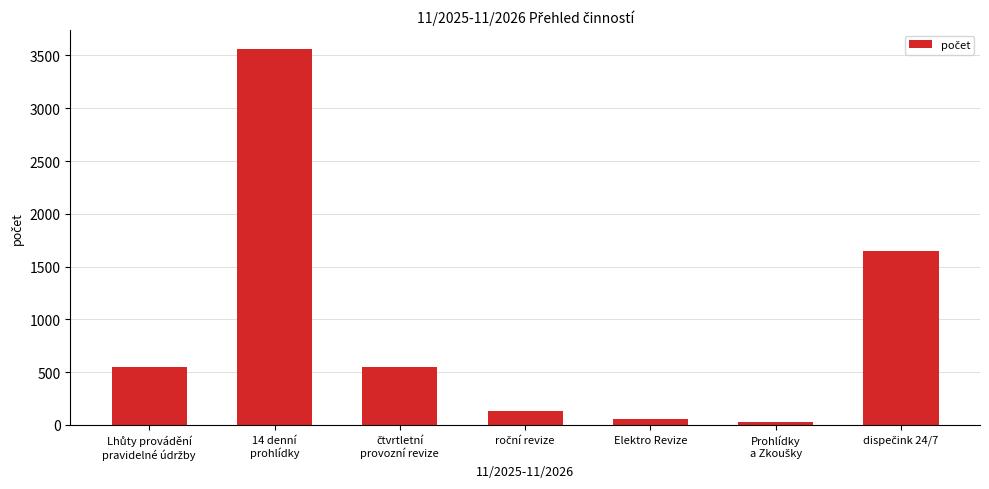

What is the average value?

932